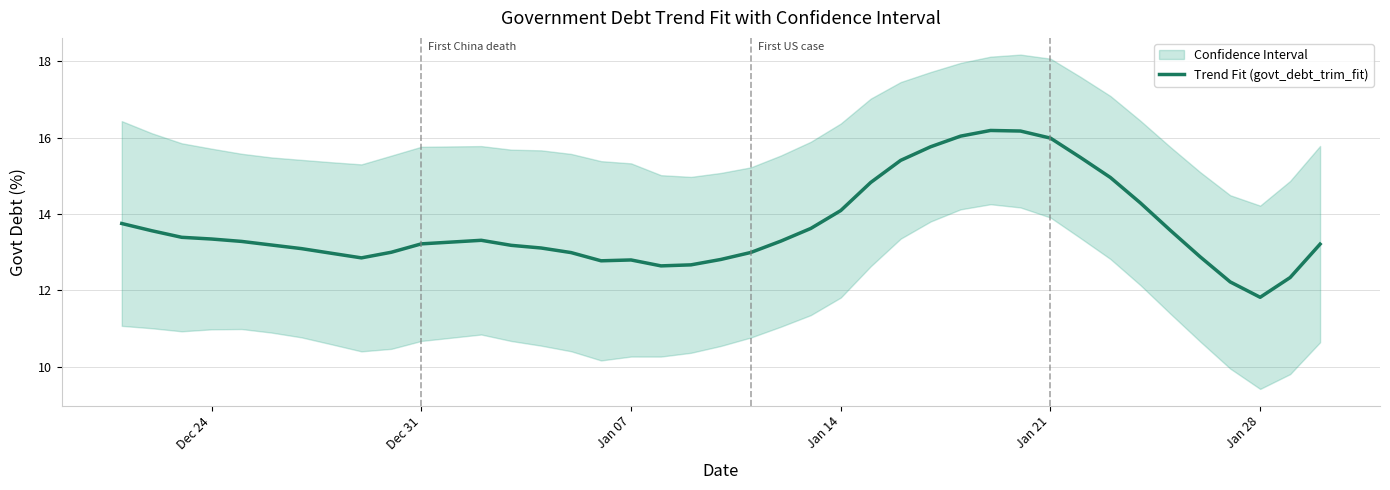

What is the maximum value for Trend Fit (govt_debt_trim_fit)?

16.2